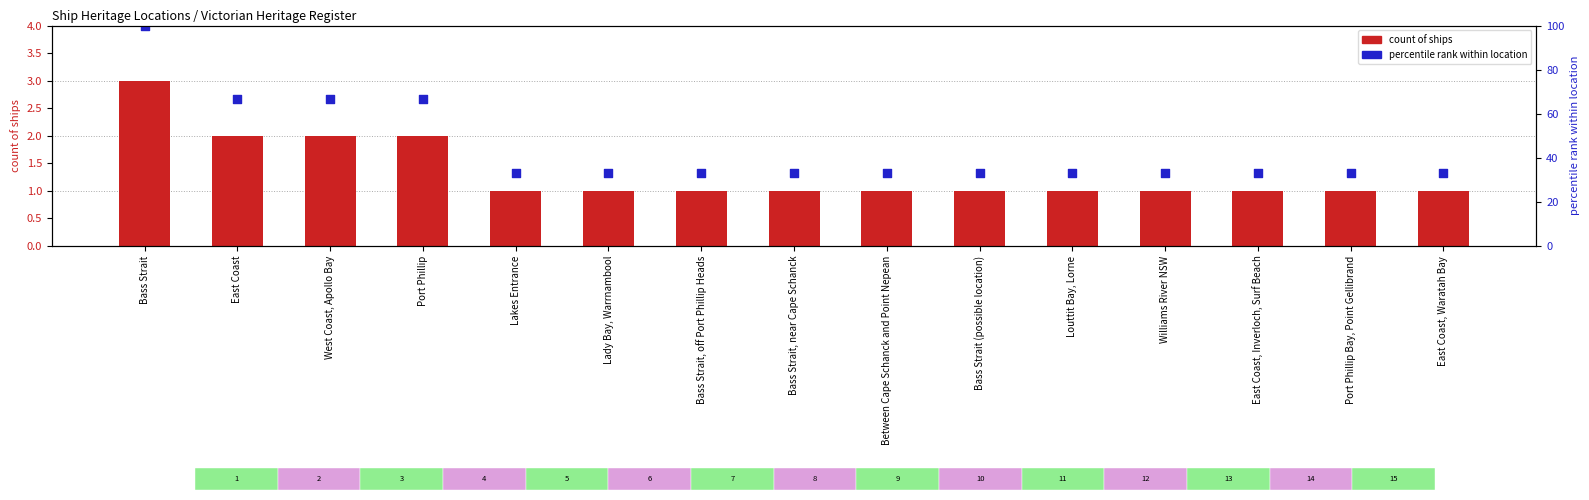

At which category is the sum across all series the highest?

Bass Strait